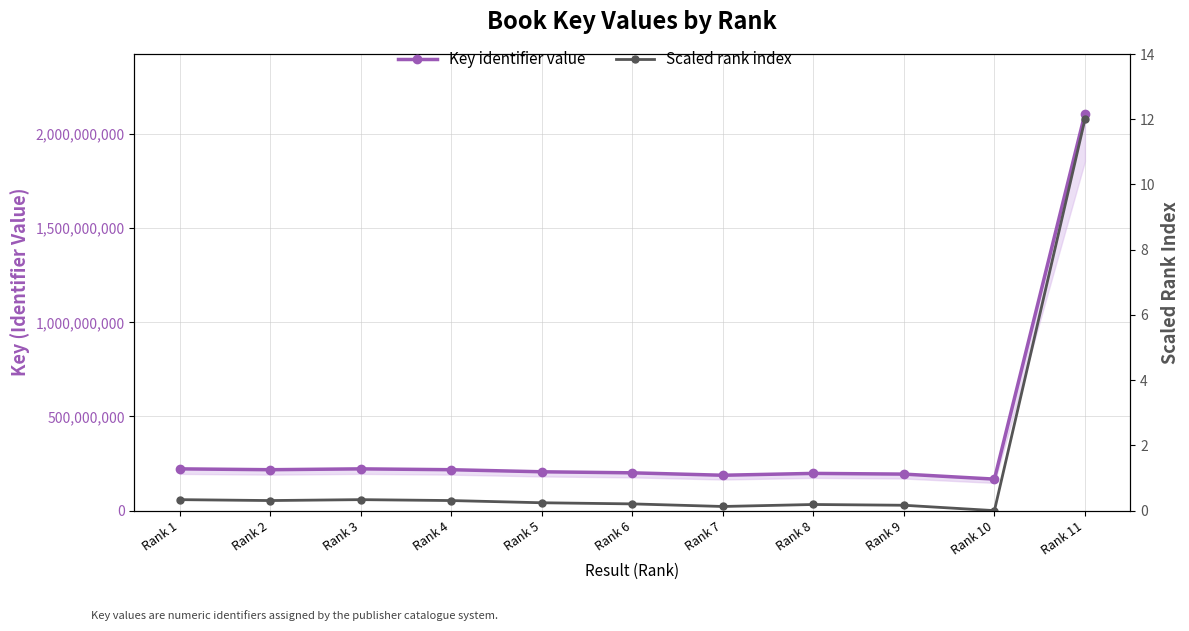

True or false: Scaled rank index and Key identifier value cross at least once.

False